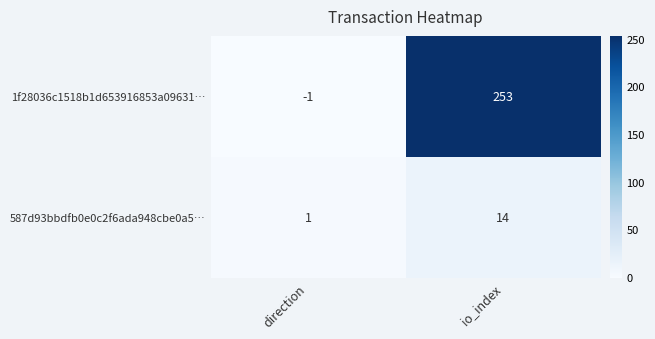

Which series has the widest spread of values?

1f28036c1518b1d653916853a09631…